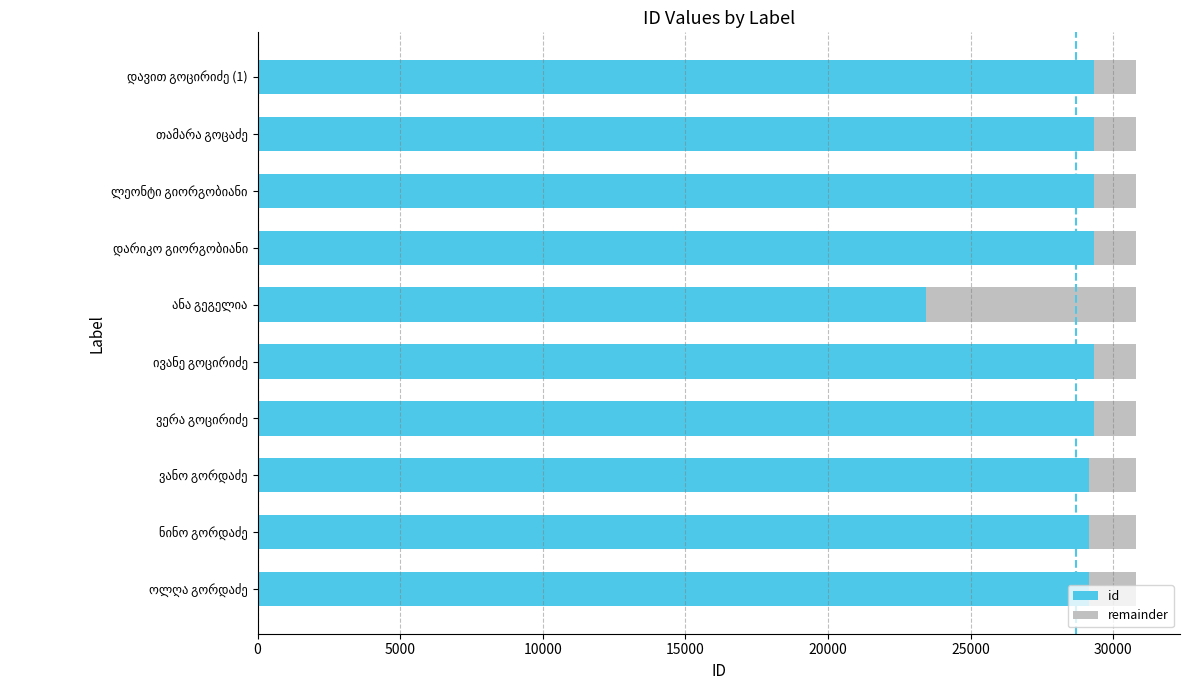

What is the maximum value for id?

29328.0